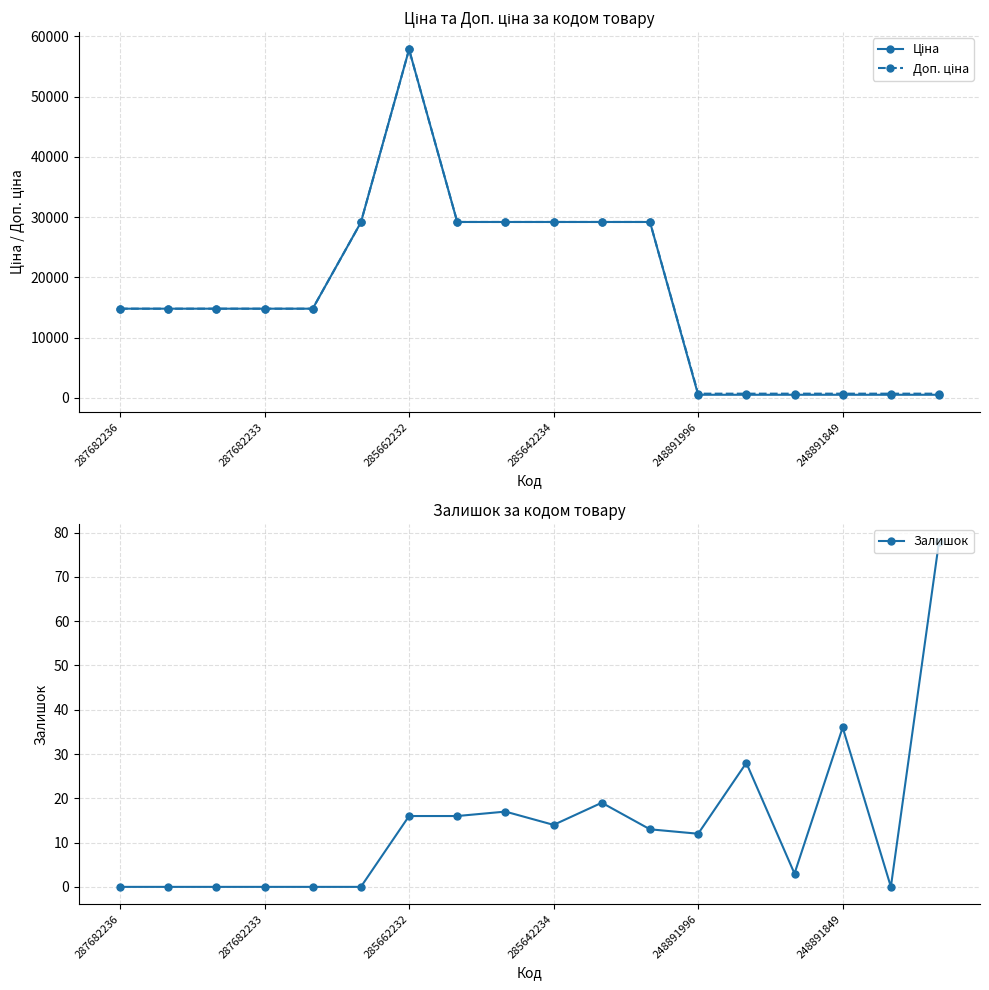

Is the value of Ціна at 11 greater than the value of Залишок at 287682236?

Yes